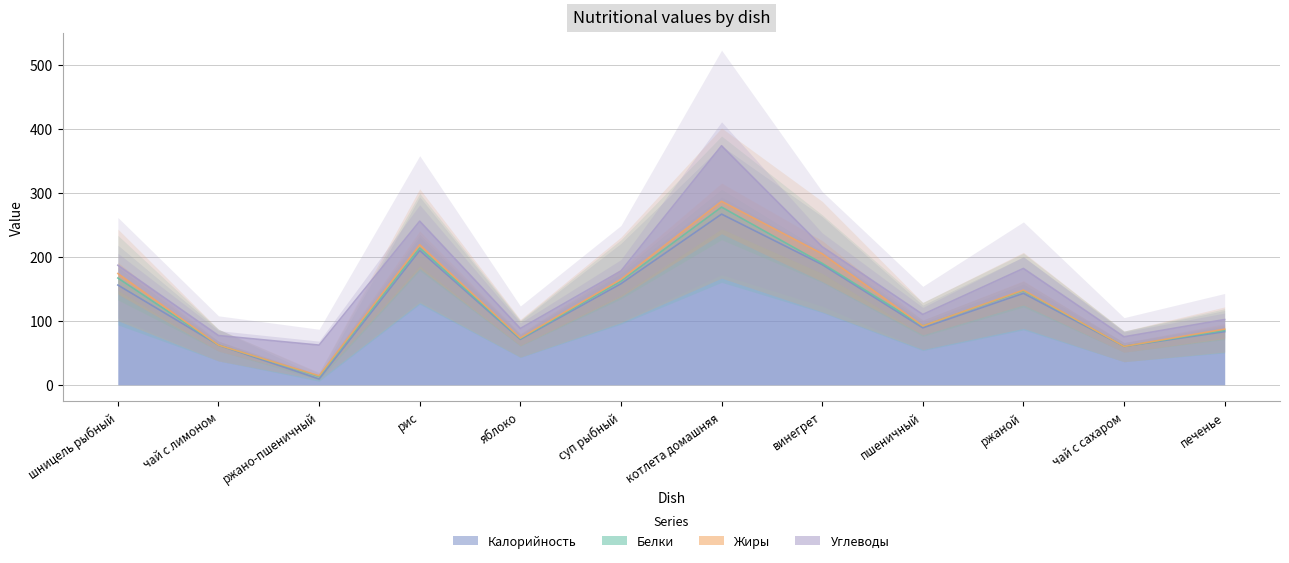

What is the sum of all Белки values?

46